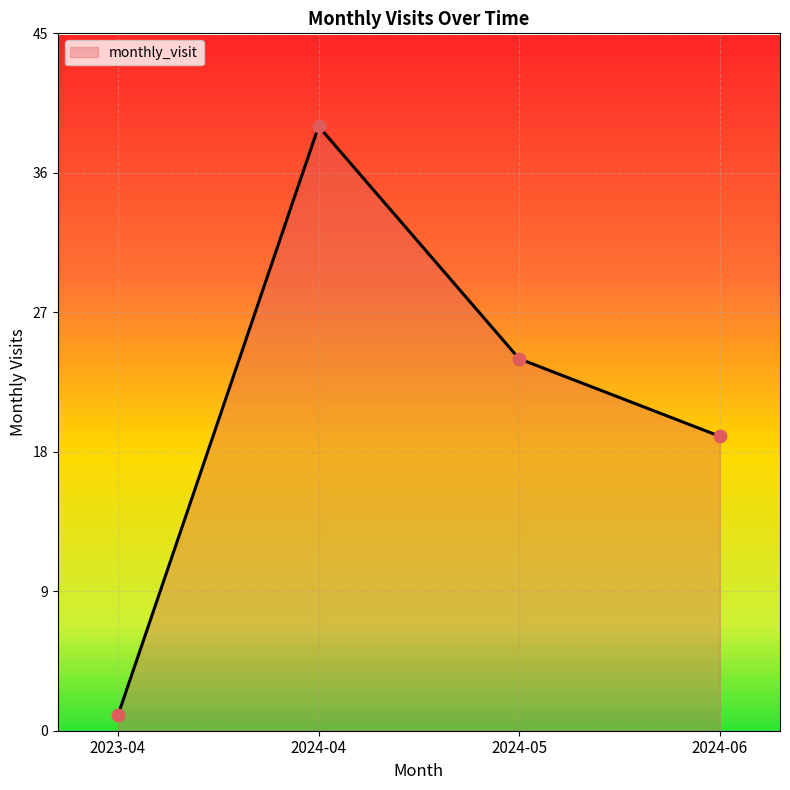

What is the change in value from 2024-04 to 2024-06?

-20